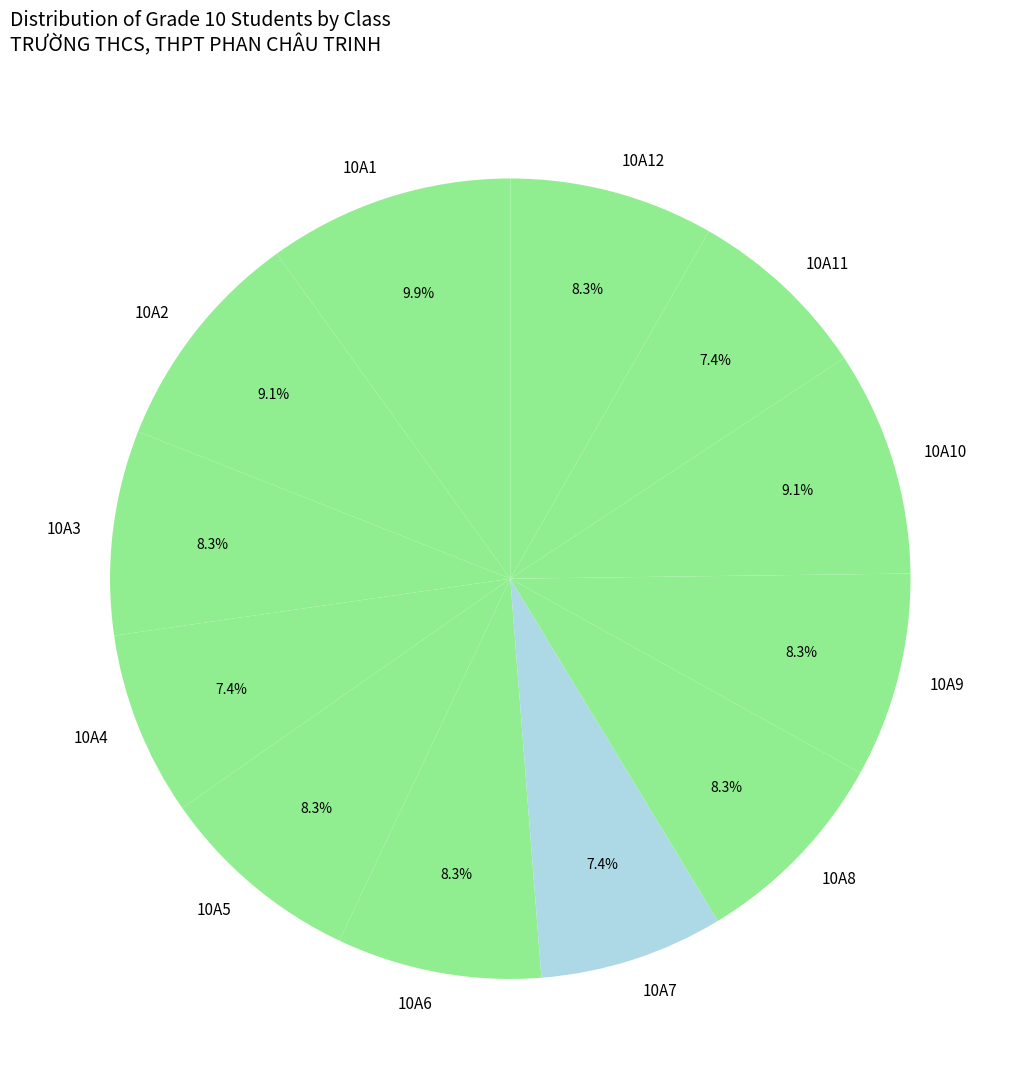

To the nearest percent, what is the difference between the largest and smallest slice percentages?

2%